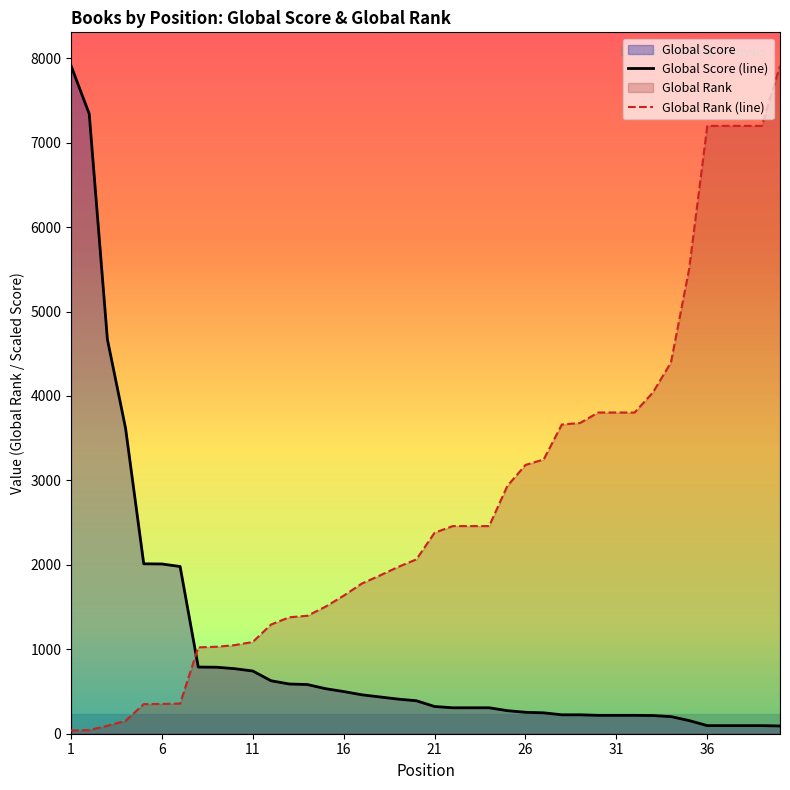

True or false: Global Rank (line) and Global Score (line) cross at least once.

True